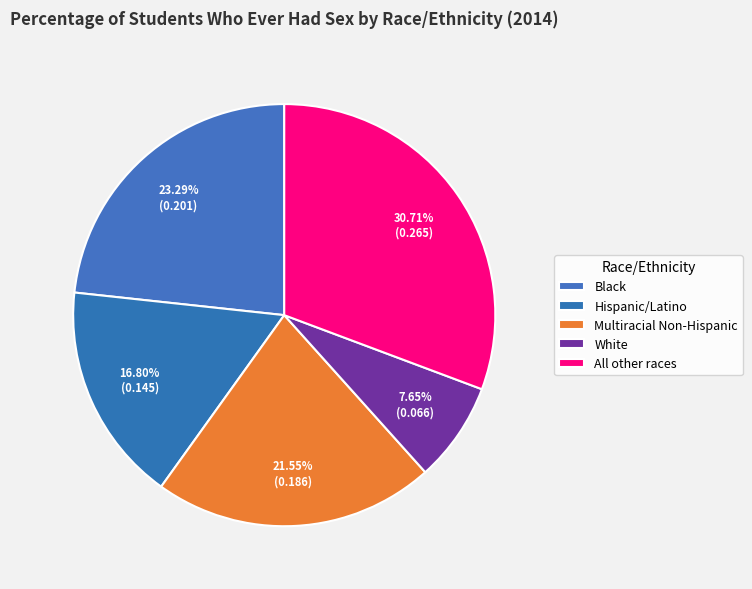

What is the total percentage of Hispanic/Latino and Multiracial Non-Hispanic?

38.4%